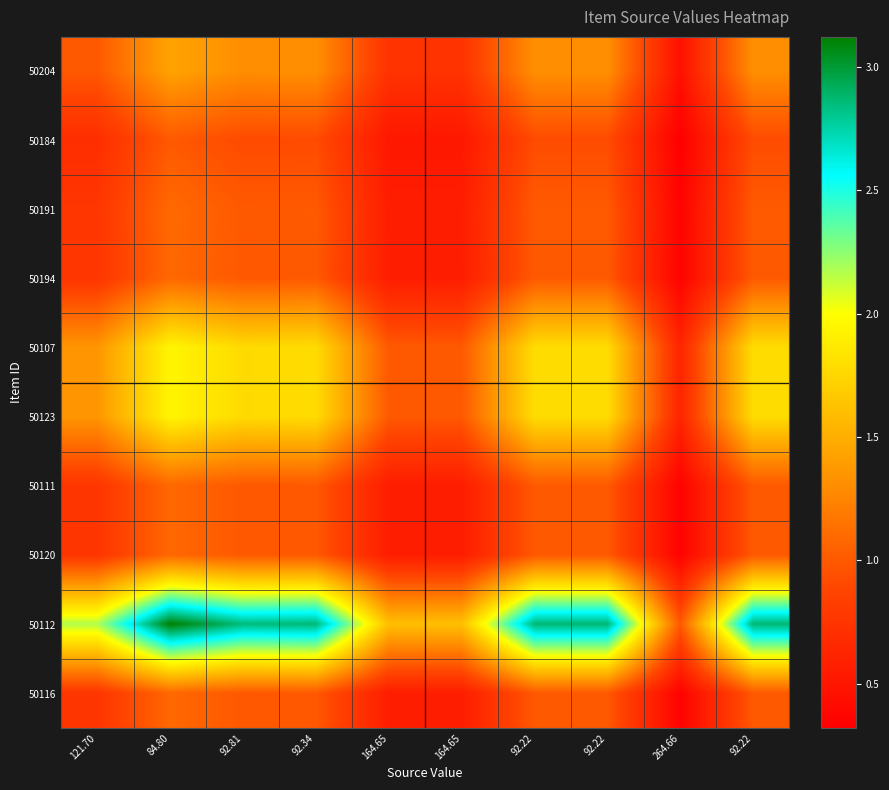

At which category is the sum across all series the highest?

84.80